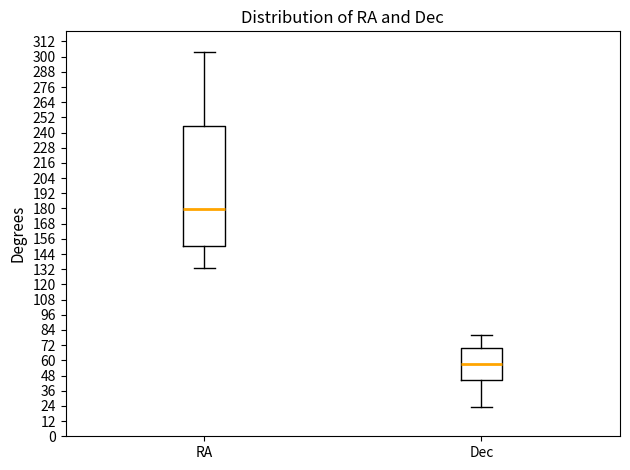

Where does the lower whisker of the box for RA end on the y-axis? The values are not printed on the chart, so give them approximately, as read against the axis.

134